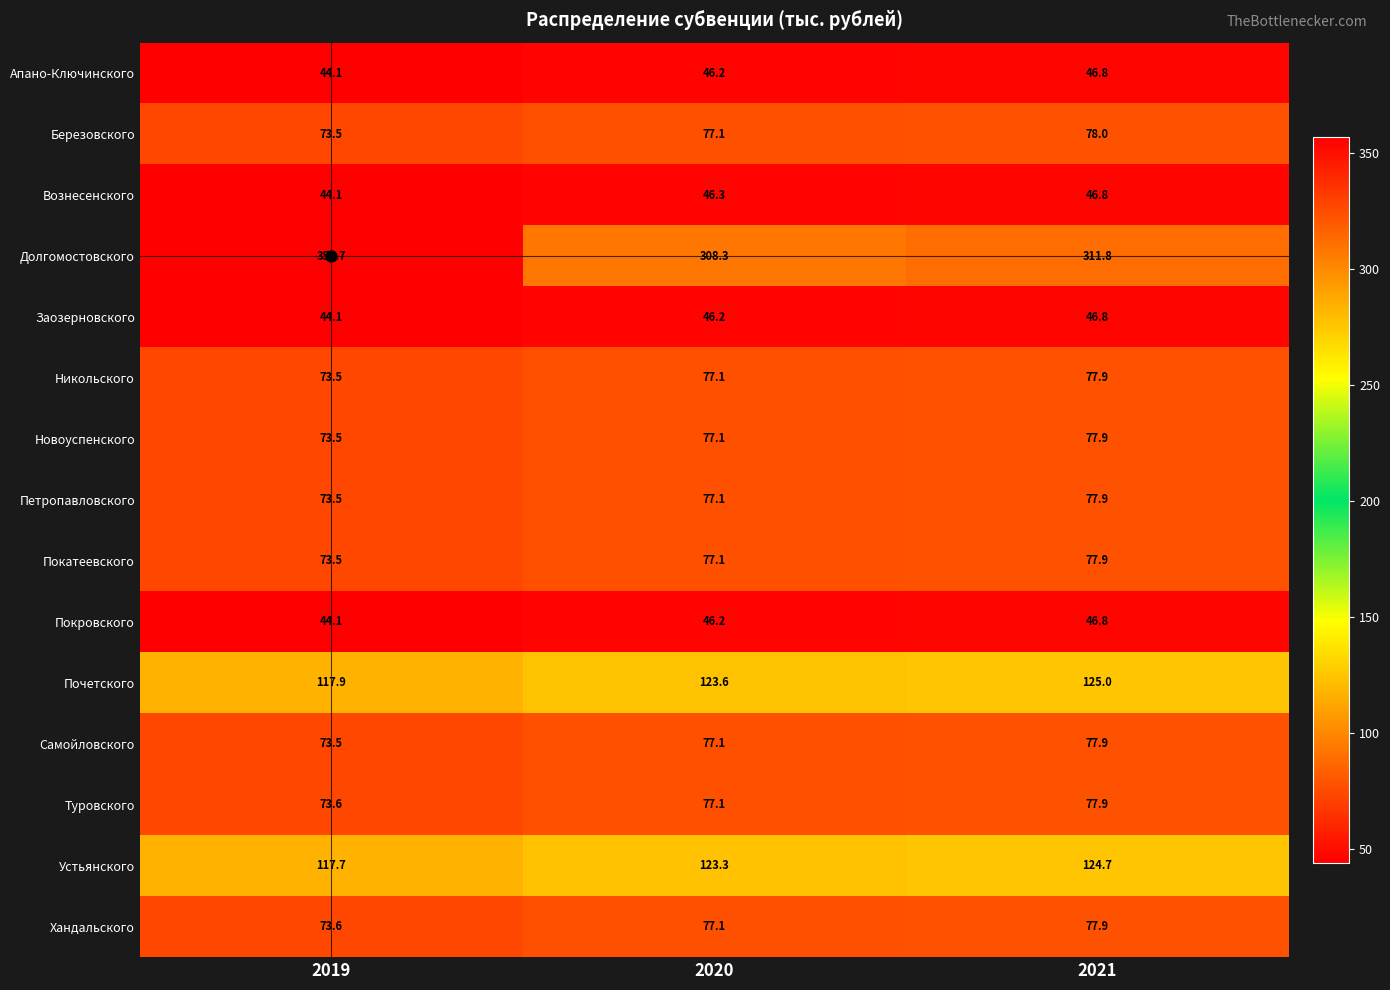

The value of Самойловского at 2020 is 130.6. True or false?

False